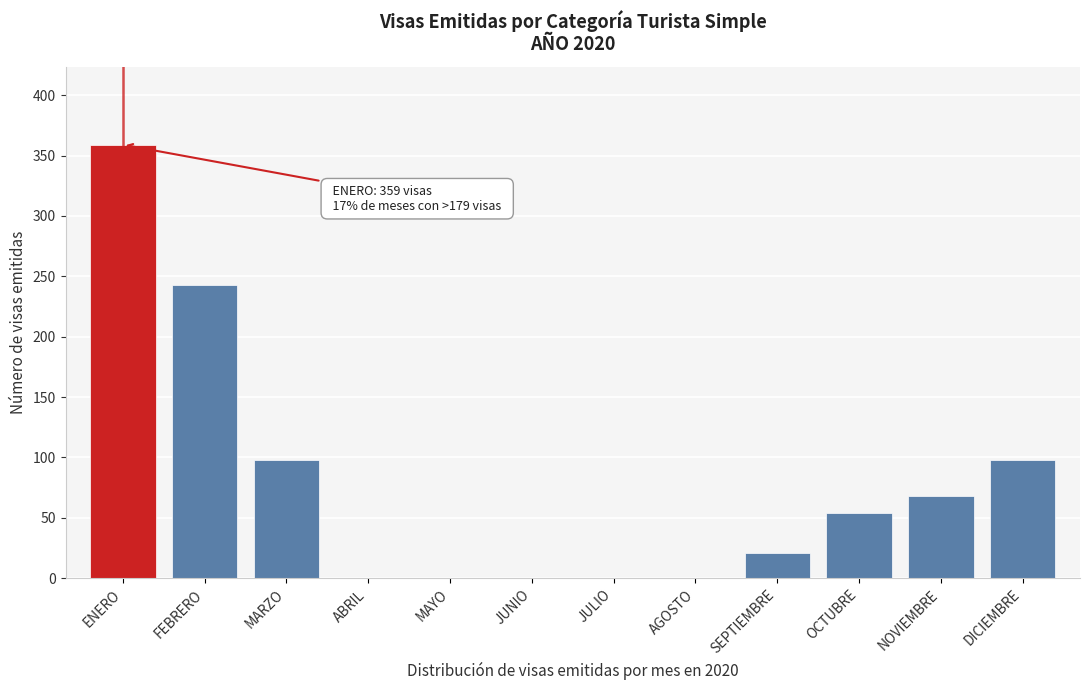

Reading right to left, what are all the values shown in this chart?

DICIEMBRE=98	NOVIEMBRE=68	OCTUBRE=54	SEPTIEMBRE=21	AGOSTO=0	JULIO=0	JUNIO=0	MAYO=0	ABRIL=0	MARZO=98	FEBRERO=243	ENERO=359